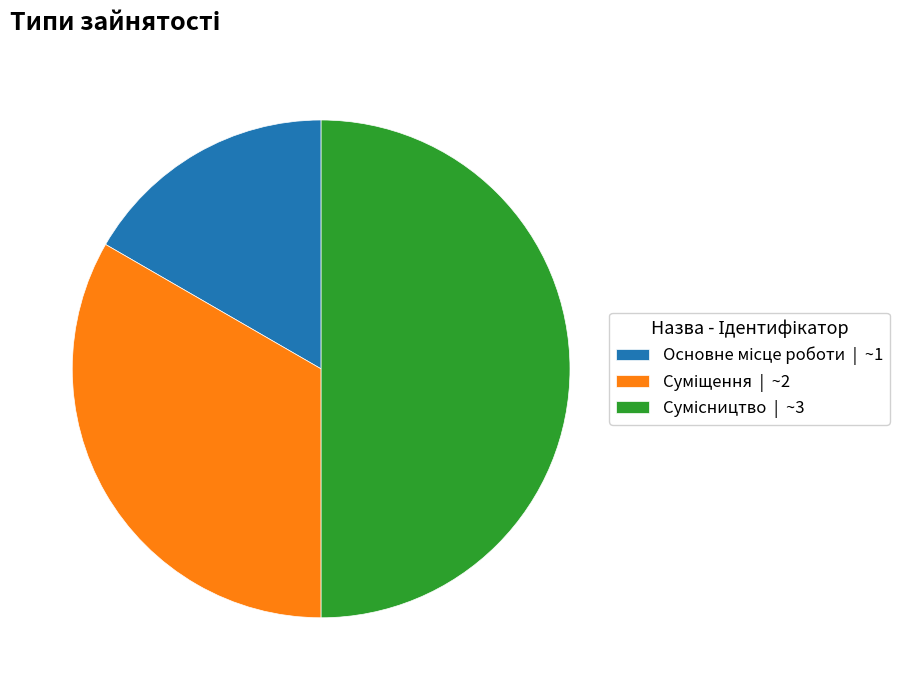

What is the smallest slice in the pie chart?

Основне місце роботи